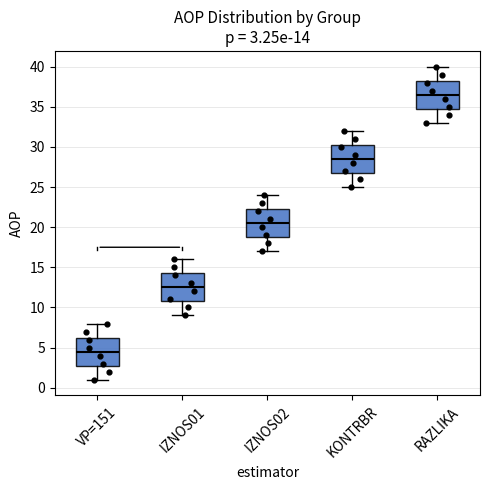

Which box has the lowest median line?

VP=151